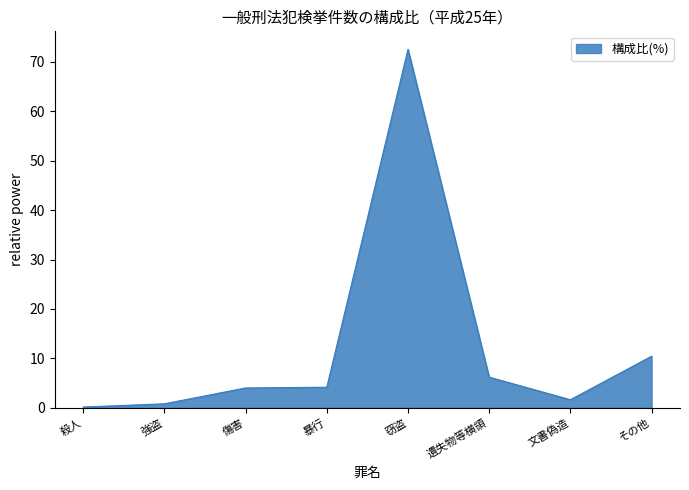

True or false: the data has more than 2 interior local peaks.

False